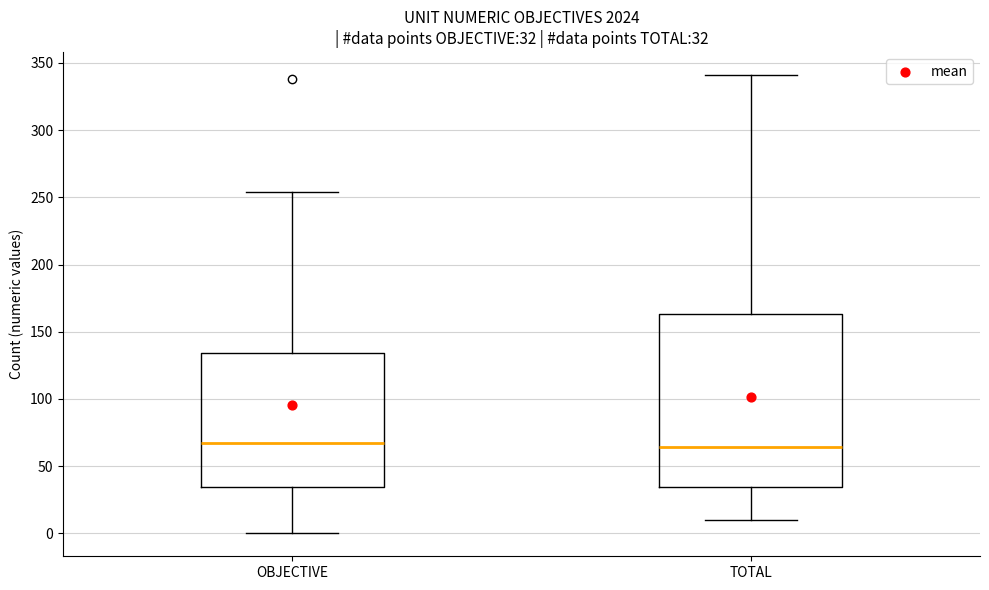

Comparing the boxes themselves (not the whiskers), which one is the tallest?

TOTAL